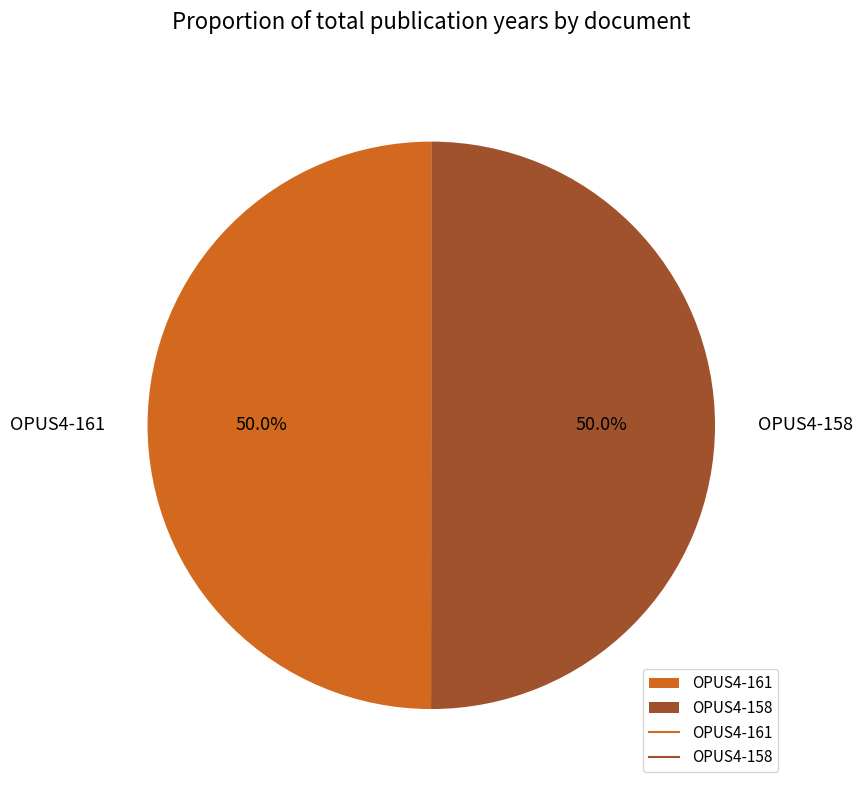

Count the number of slices in the pie.

2